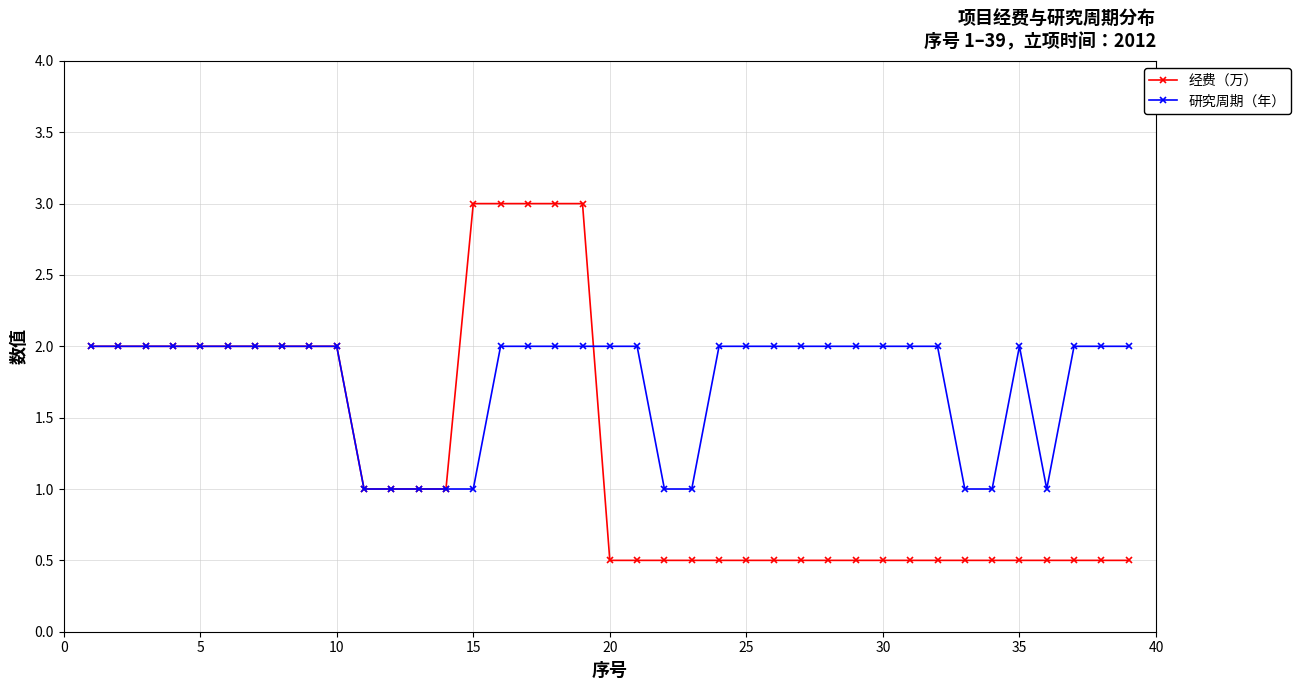

Reading left to right, extract all data points from this chart.

经费（万）: 2.0	2.0	2.0	2.0	2.0	2.0	2.0	2.0	2.0	2.0	1.0	1.0	1.0	1.0	3.0	3.0	3.0	3.0	3.0	0.5	0.5	0.5	0.5	0.5	0.5	0.5	0.5	0.5	0.5	0.5	0.5	0.5	0.5	0.5	0.5	0.5	0.5	0.5	0.5
研究周期（年）: 2.0	2.0	2.0	2.0	2.0	2.0	2.0	2.0	2.0	2.0	1.0	1.0	1.0	1.0	1.0	2.0	2.0	2.0	2.0	2.0	2.0	1.0	1.0	2.0	2.0	2.0	2.0	2.0	2.0	2.0	2.0	2.0	1.0	1.0	2.0	1.0	2.0	2.0	2.0